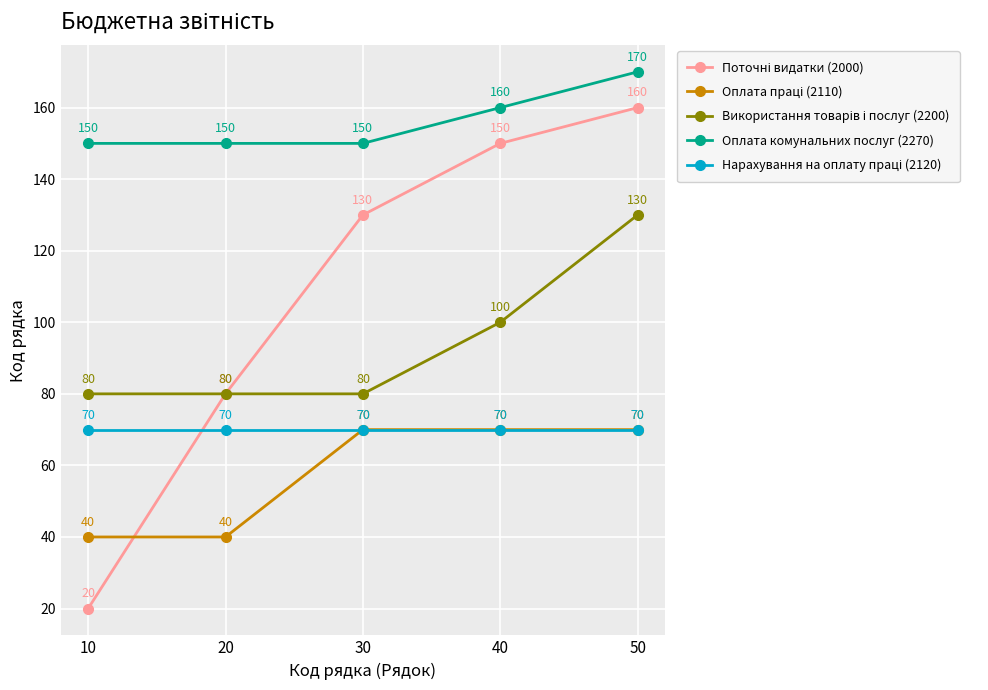

Does the chart have visible grid lines?

Yes